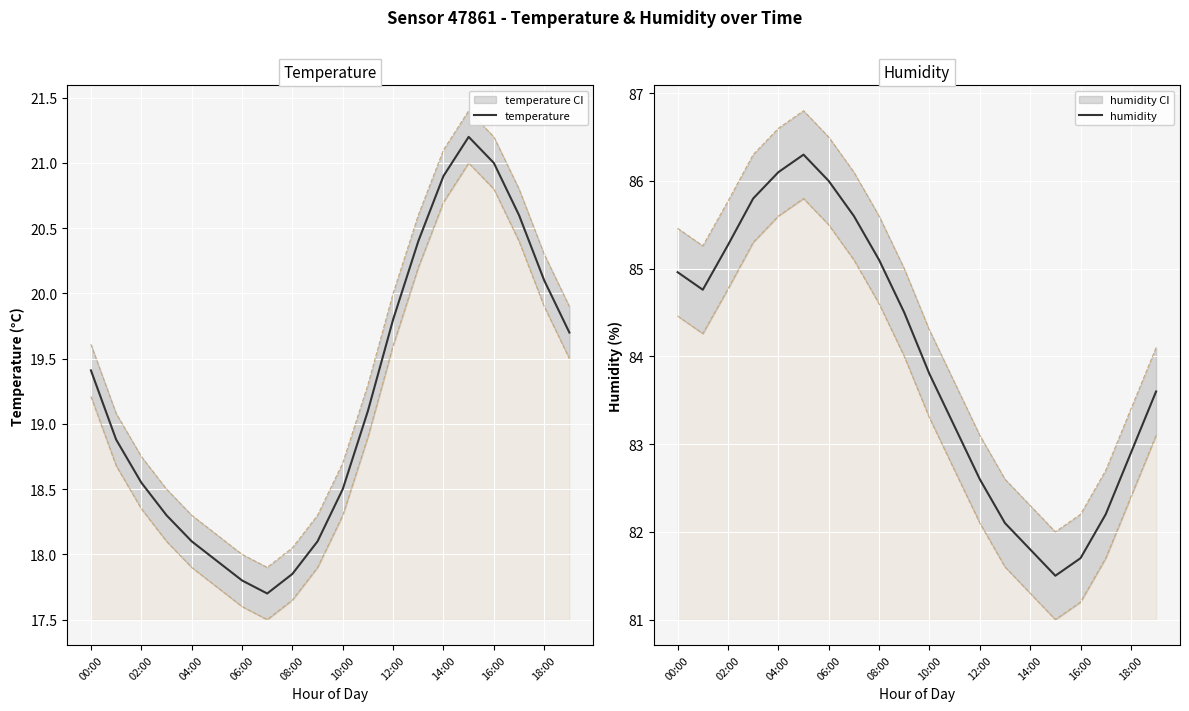

What is the highest value of the temperature series?

21.2